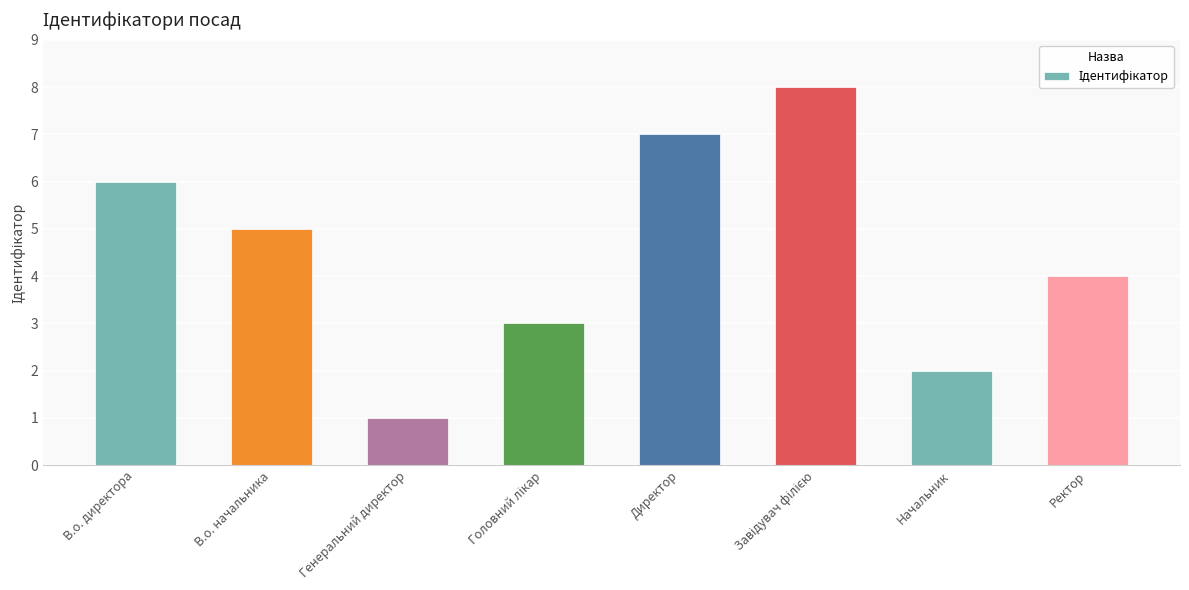

How many distinct data groups are displayed?

1